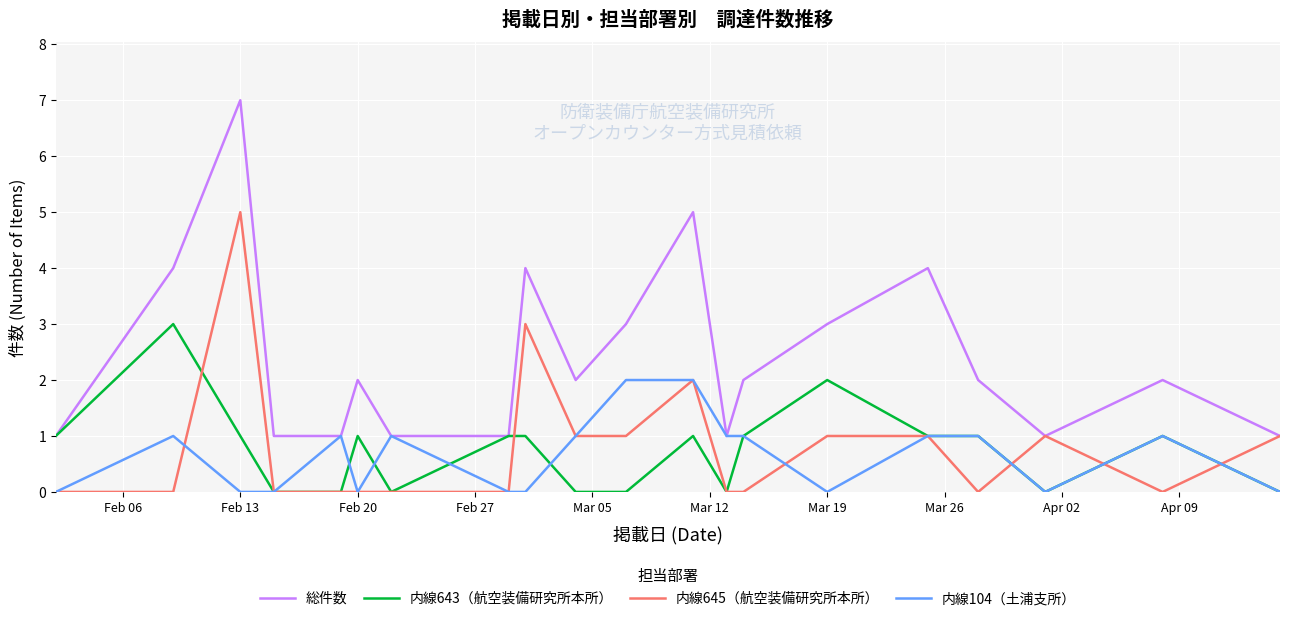

Which series has the largest range (max minus min)?

総件数